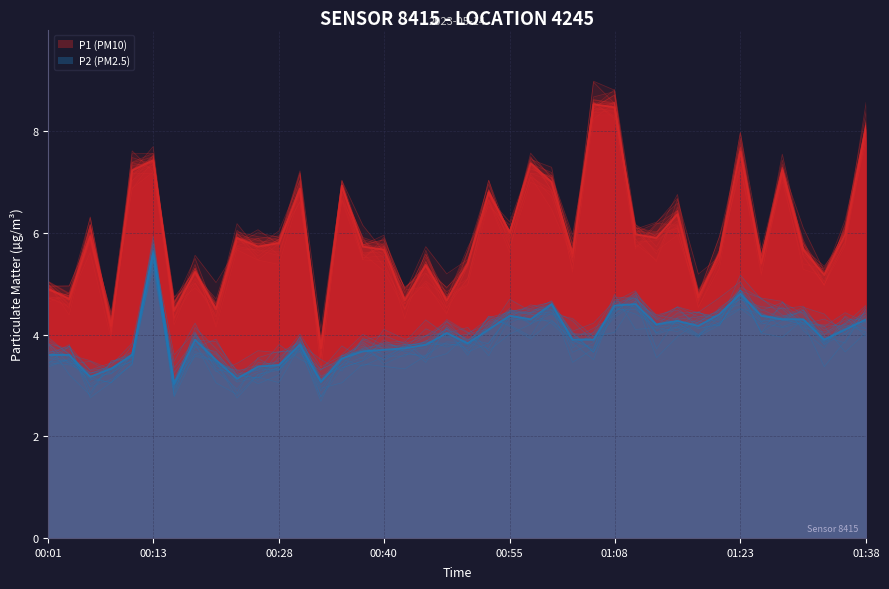

True or false: P1 has more than 0 interior local peaks.

True